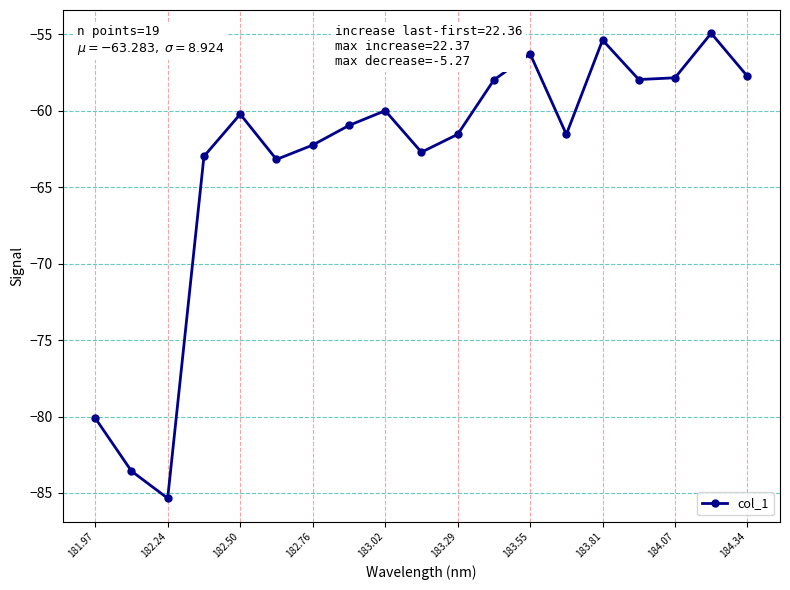

How many interior local peaks (higher than both neighbors) does the data have?

5